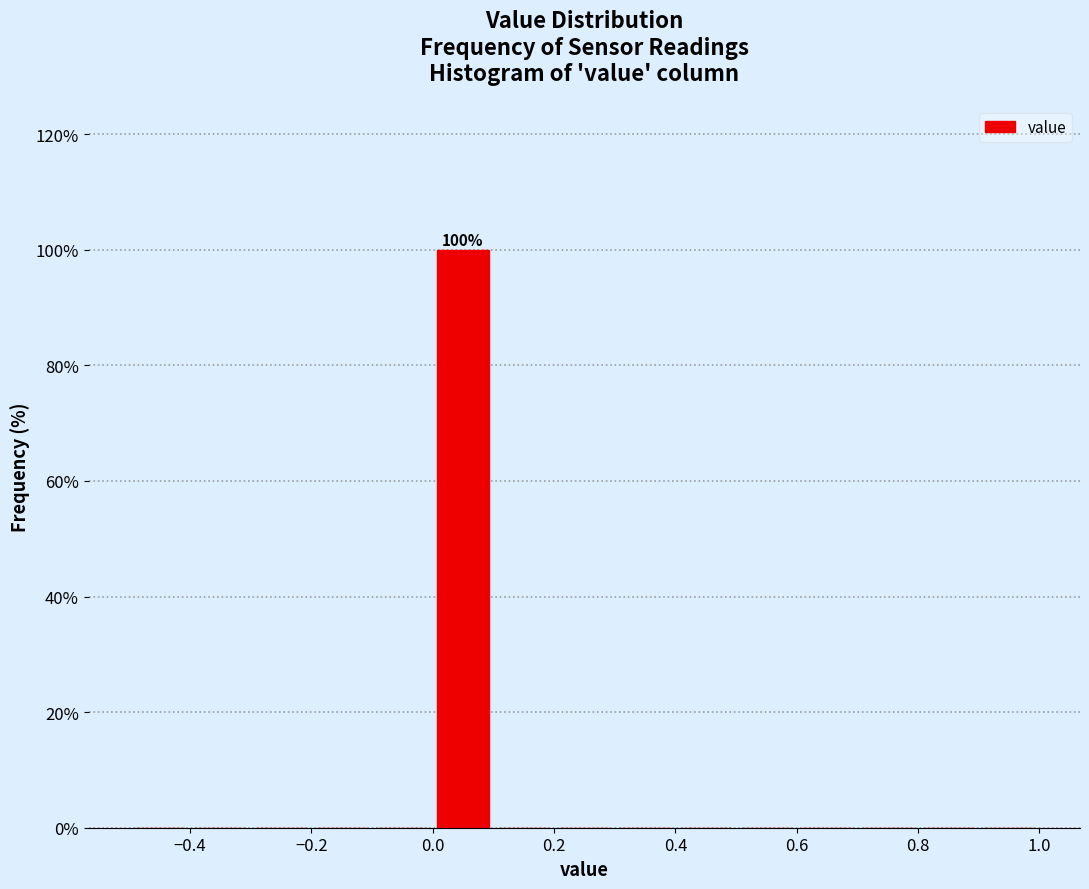

Over which range of the x-axis is the bar tallest?

0.0 to 0.1